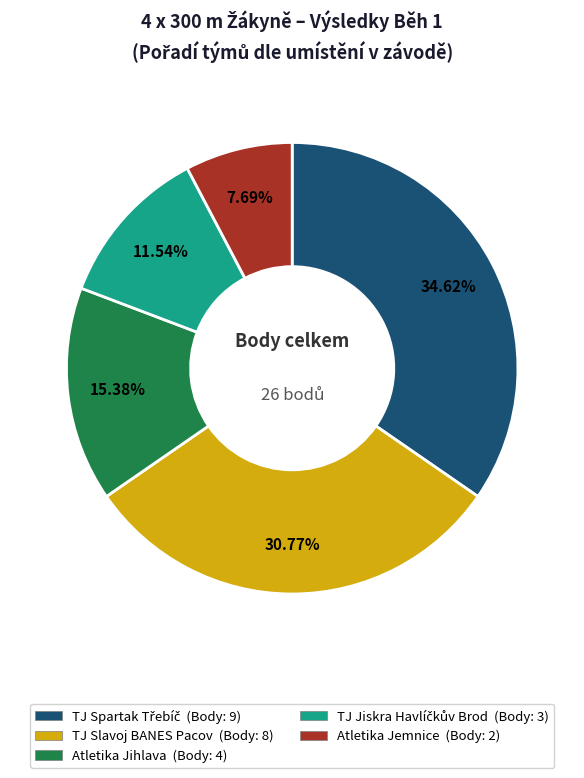

Which has a higher value, Atletika Jihlava or Atletika Jemnice?

Atletika Jihlava